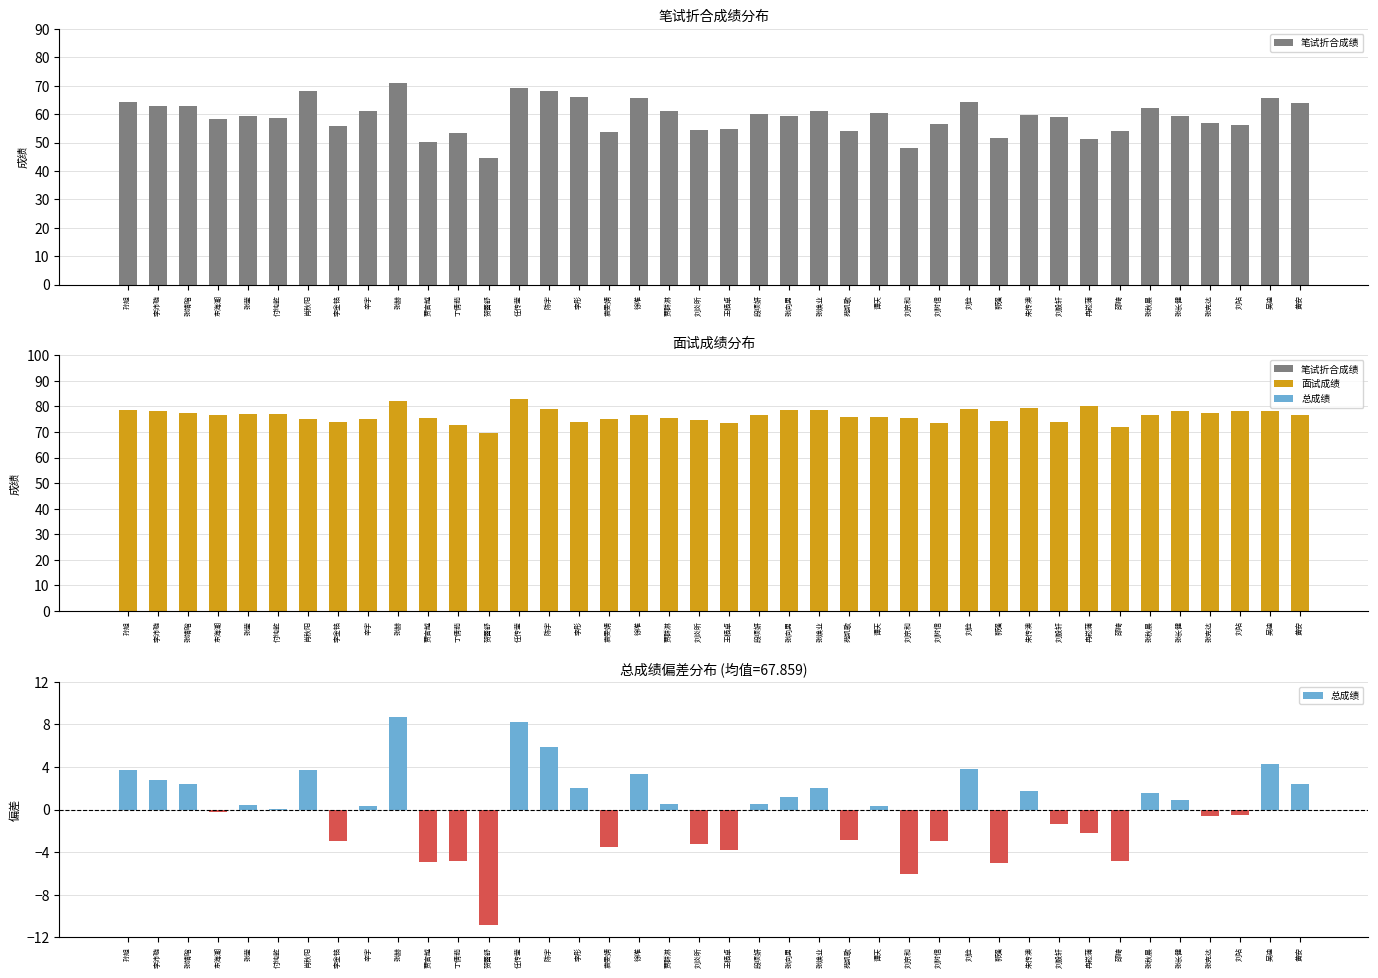

At which category is the sum across all series the highest?

张赫